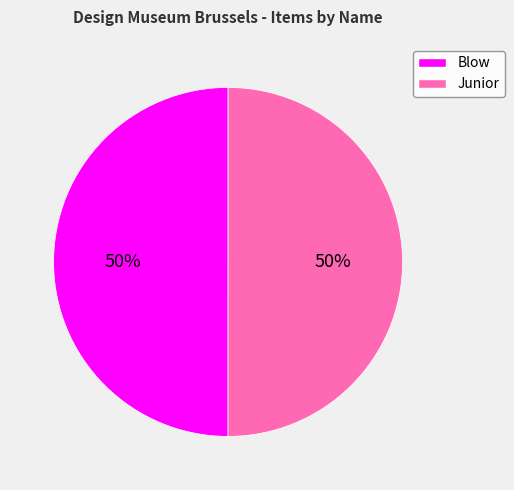

Approximately how many times larger is the value at Blow compared to Junior?

1.0